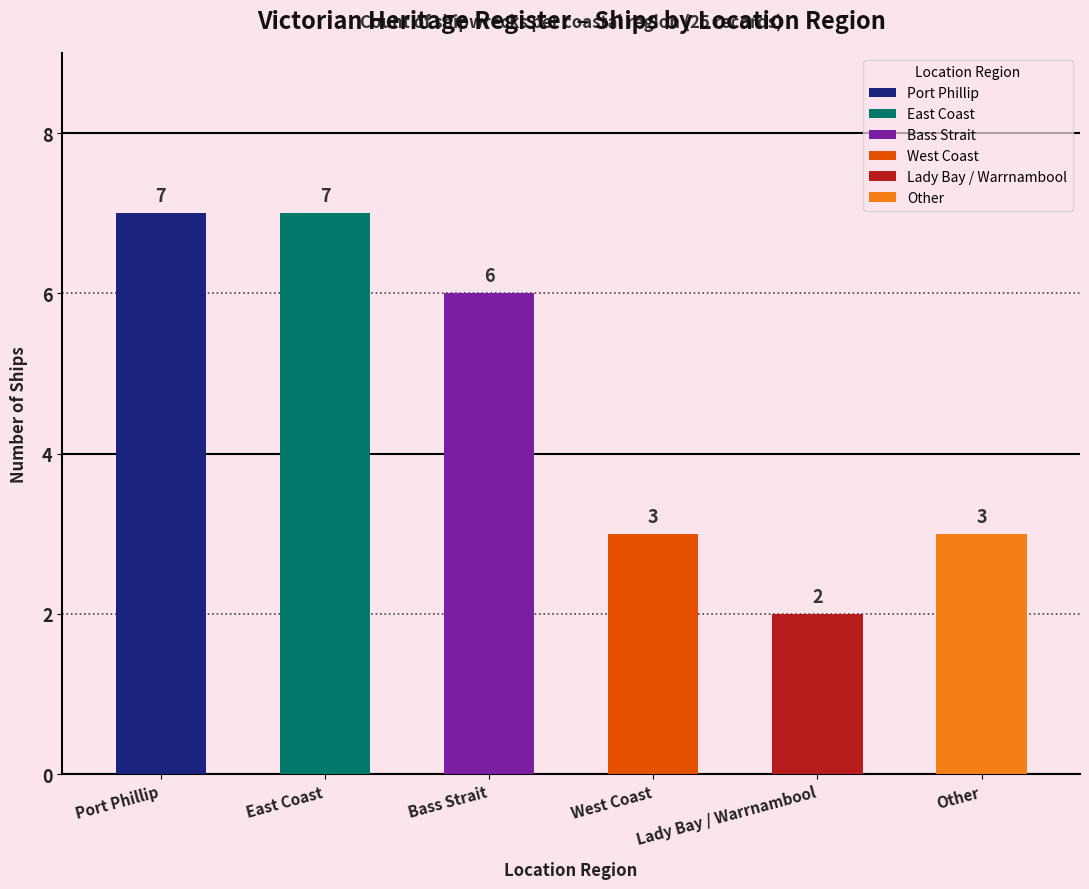

What is the label of the 2nd bar from the left?

East Coast